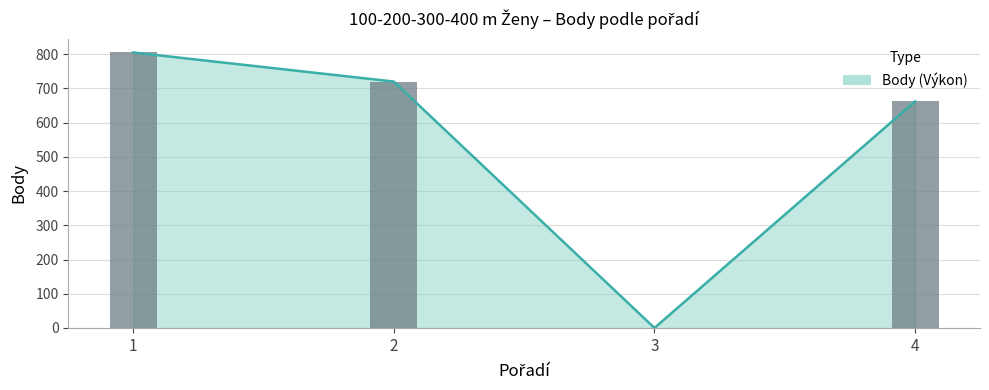

What is the value of the 1st bar from the left?

805